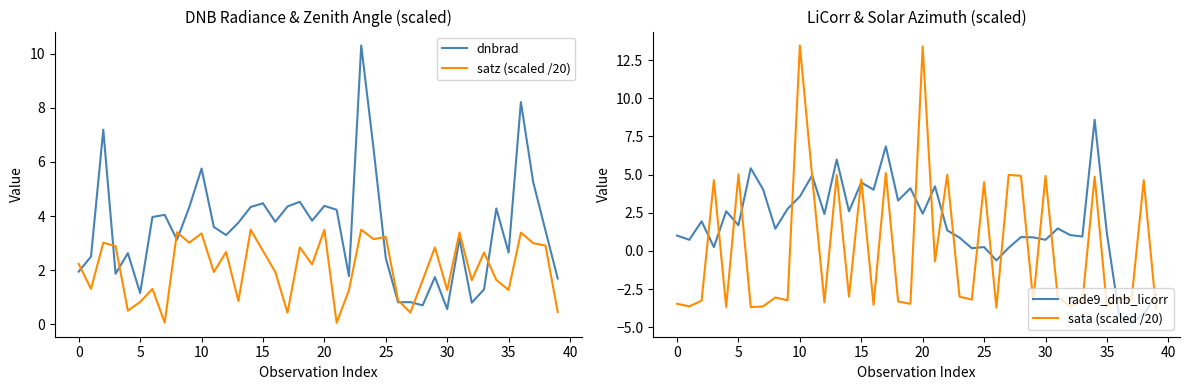

Does the chart have visible grid lines?

No